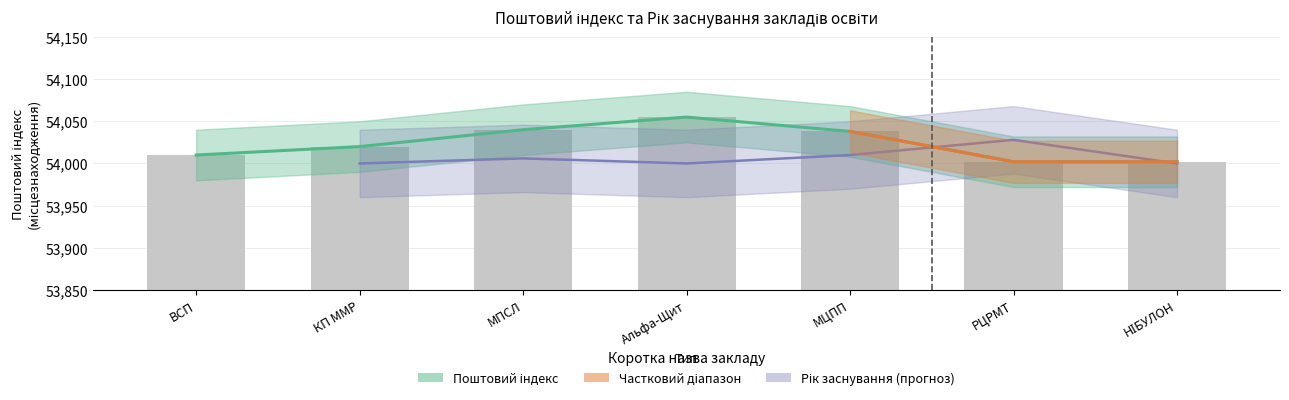

Which category has the lowest value across all series?

РЦРМТ